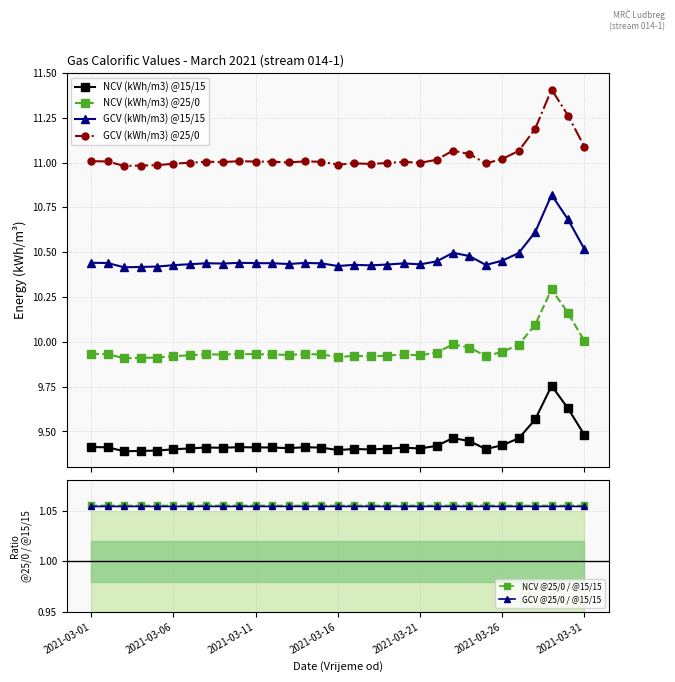

True or false: NCV (kWh/m3) @25/0 and GCV (kWh/m3) @25/0 intersect in this chart.

False